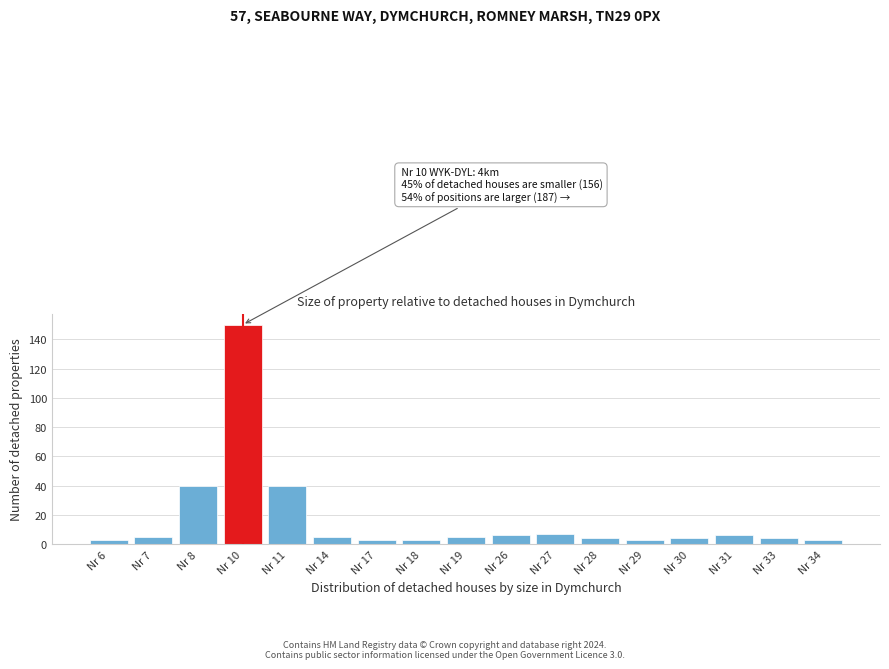

Reading left to right, list all the values displayed in this chart.

Nr 6=3	Nr 7=5	Nr 8=40	Nr 10=150	Nr 11=40	Nr 14=5	Nr 17=3	Nr 18=3	Nr 19=5	Nr 26=6	Nr 27=7	Nr 28=4	Nr 29=3	Nr 30=4	Nr 31=6	Nr 33=4	Nr 34=3